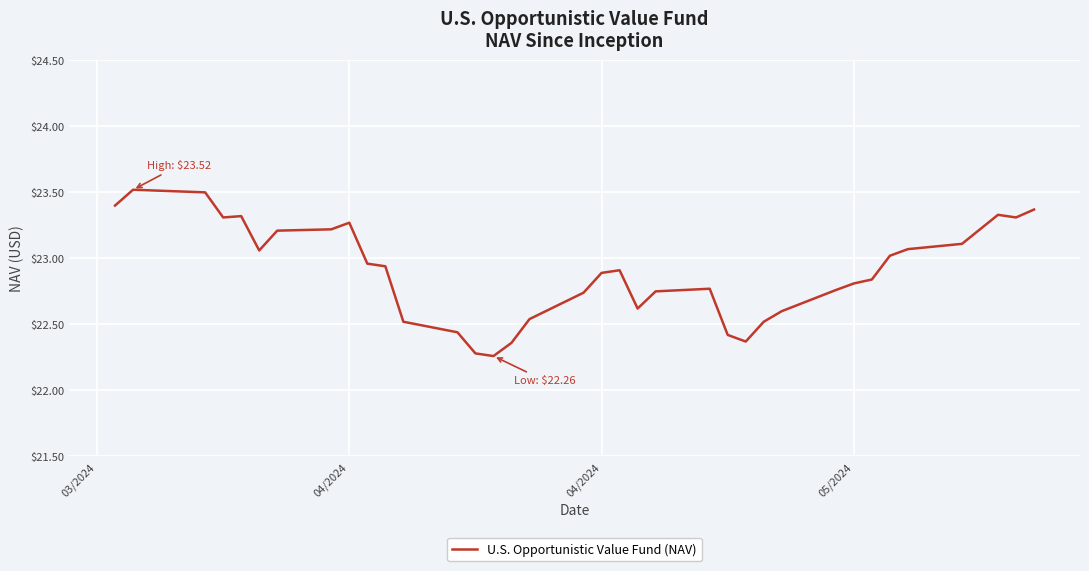

What is the difference between the second highest and minimum values?

1.2